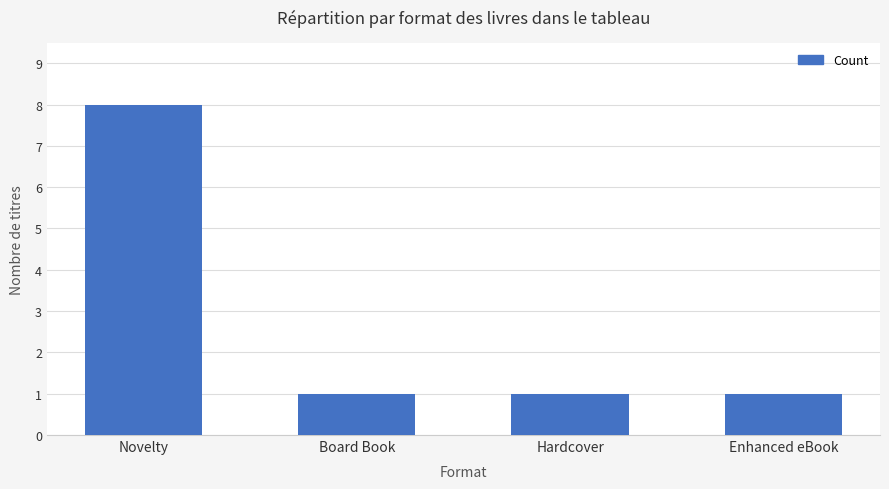

What is the ratio of the value at Enhanced eBook to the value at Hardcover?

1.0